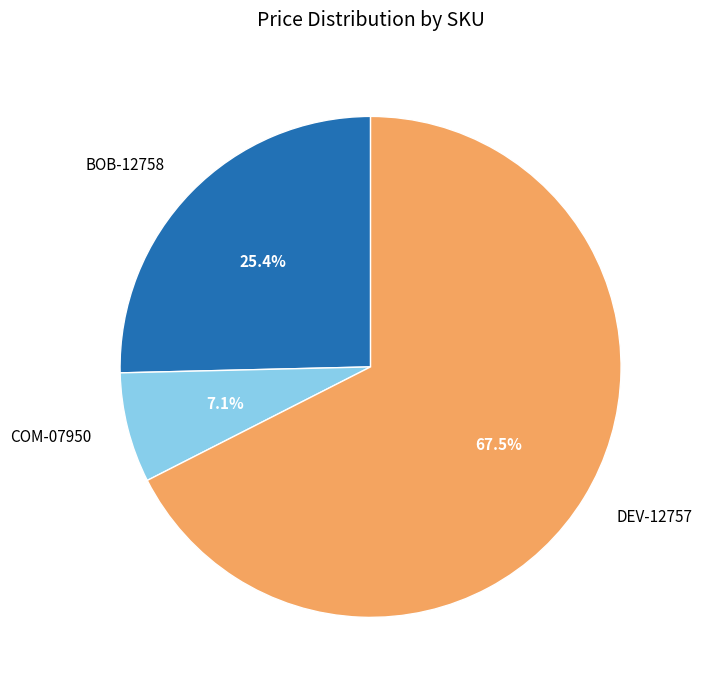

To the nearest percent, what is the average slice percentage?

33%